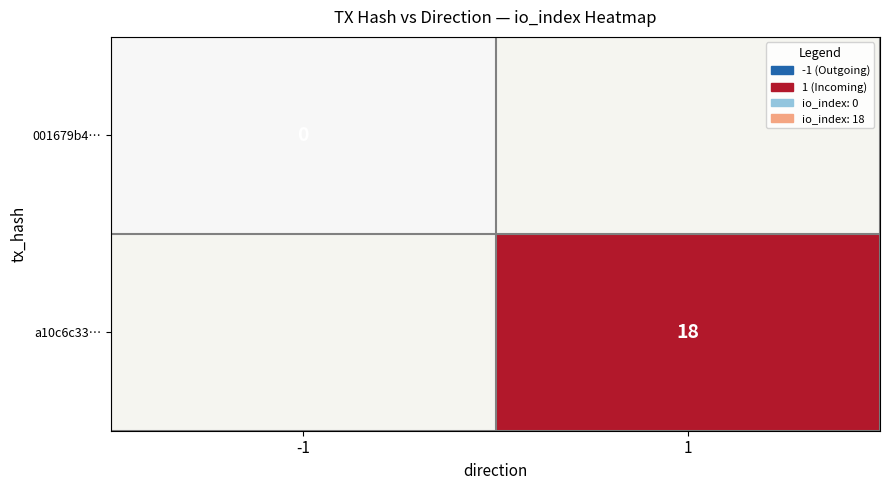

Between -1 and 1, which is larger?

1